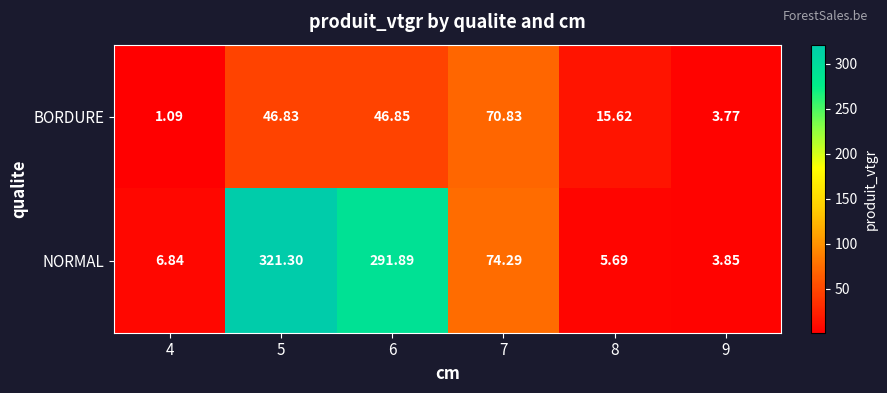

What is the difference between the highest and lowest values at 7?

3.5